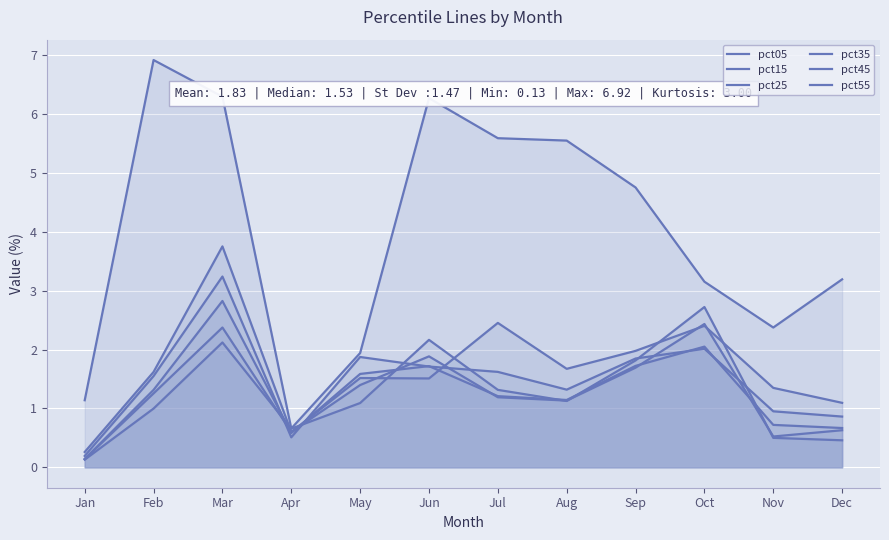

Between Aug and Nov, which series saw the biggest shift?

pct05